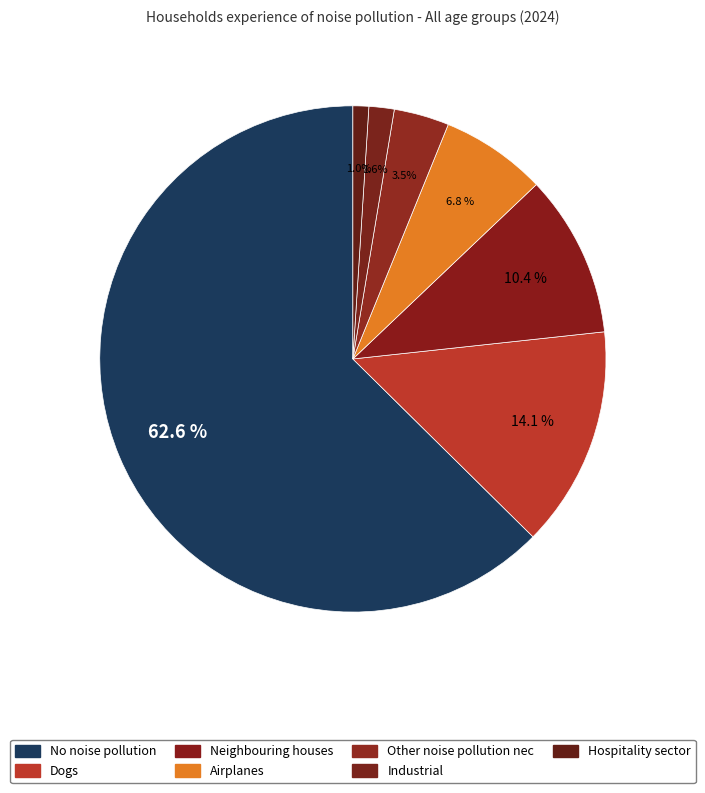

Does No noise pollution represent more than half of the total?

Yes